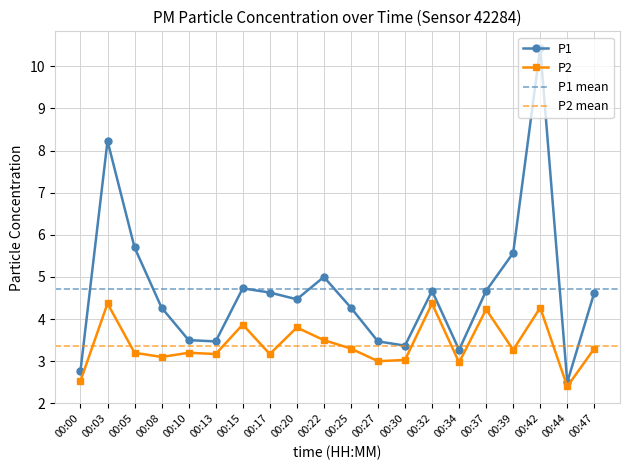

True or false: P1 and P2 intersect in this chart.

False